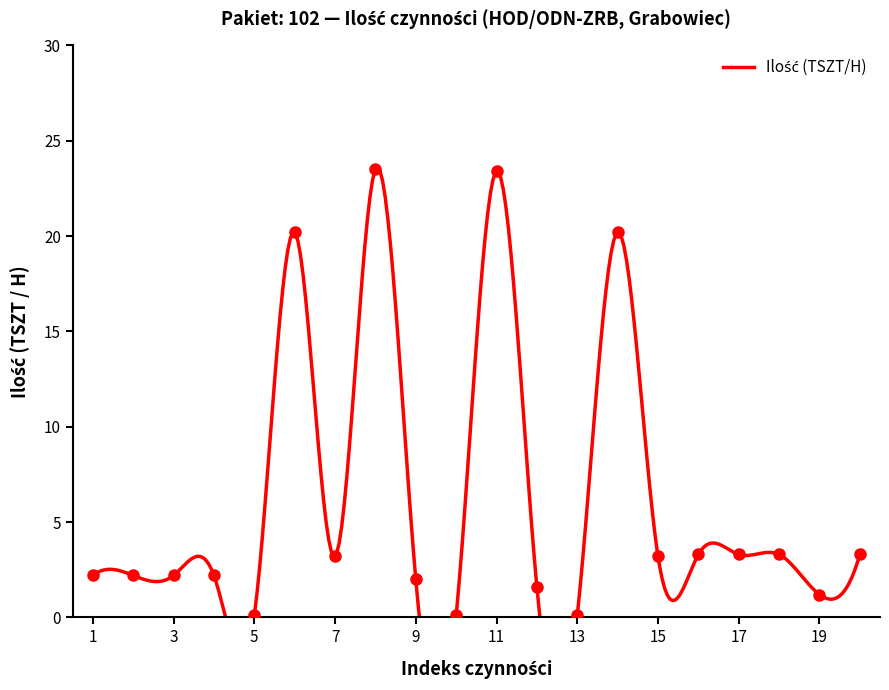

How many lines are shown in the chart?

1